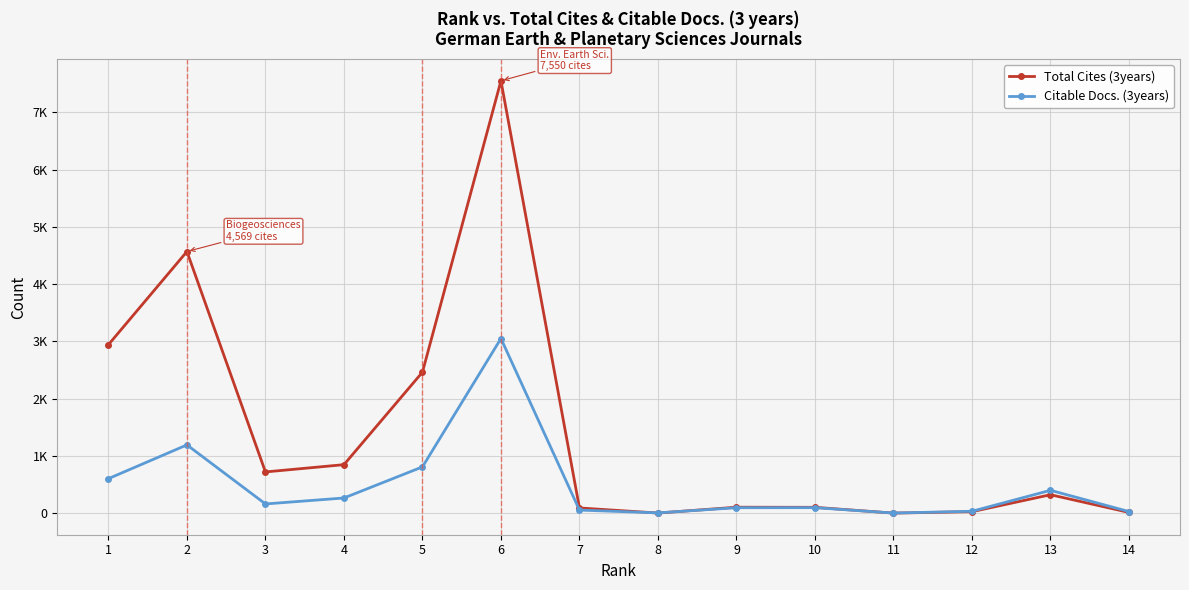

Is this an area chart (filled region under the line)?

No